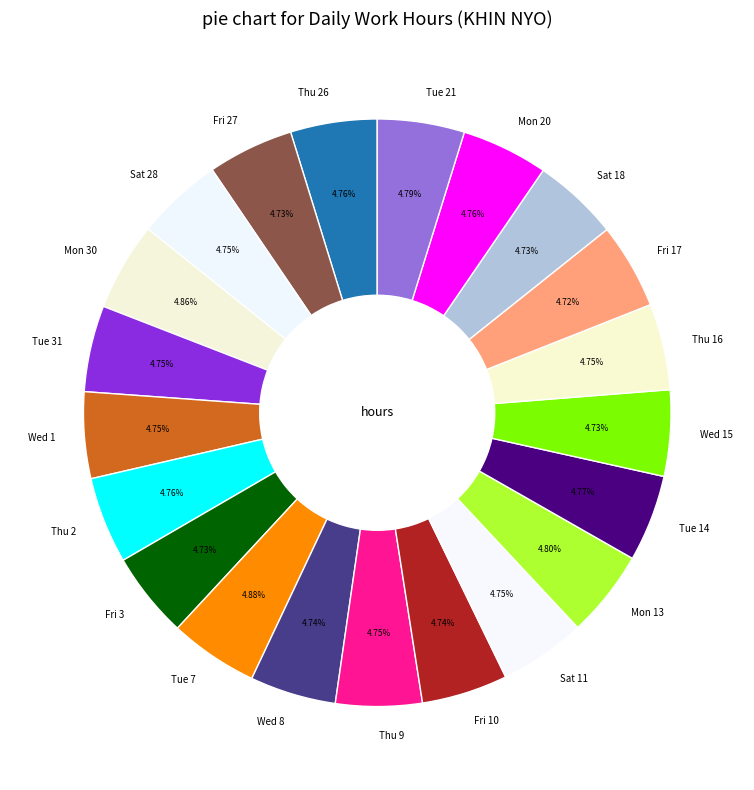

Is the sum of Tue 7 and Thu 2 greater than half?

No